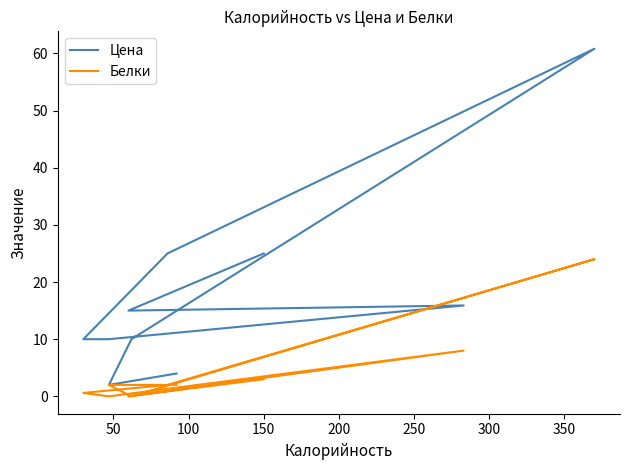

How many interior local peaks does the Белки series have?

2